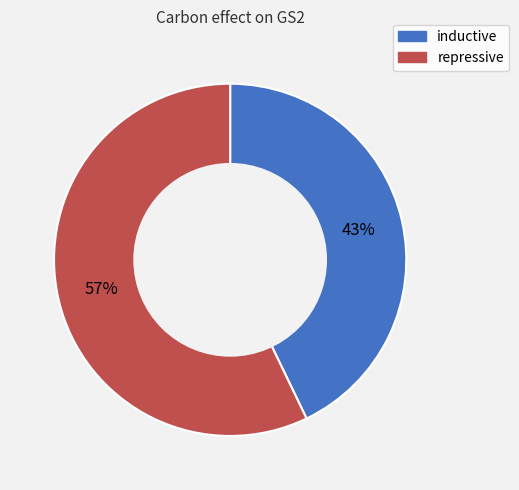

Is the sum of inductive and repressive greater than half?

Yes